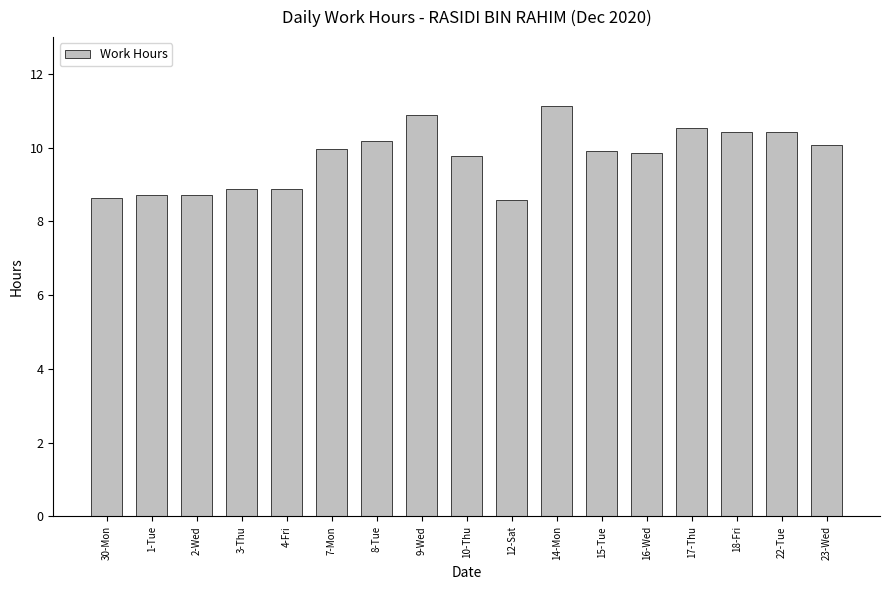

What is the change in value from 1-Tue to 14-Mon?

+2.4